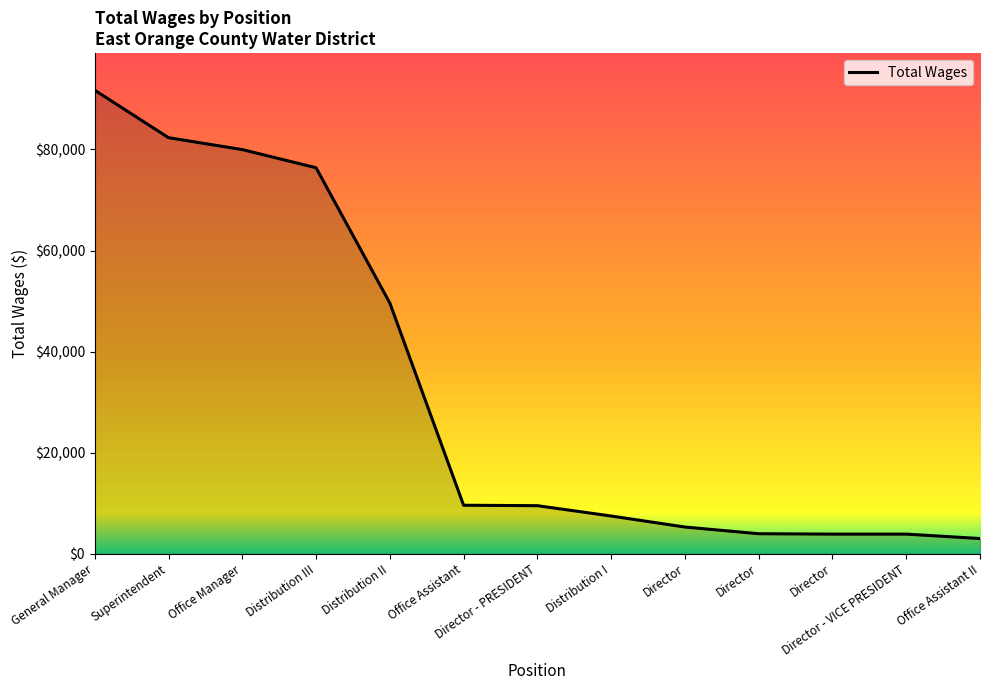

Is this an area chart (filled region under the line)?

Yes